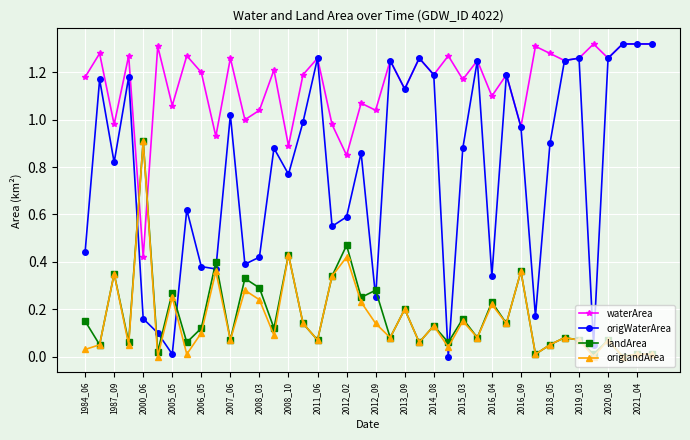

Which series has the largest range (max minus min)?

origWaterArea